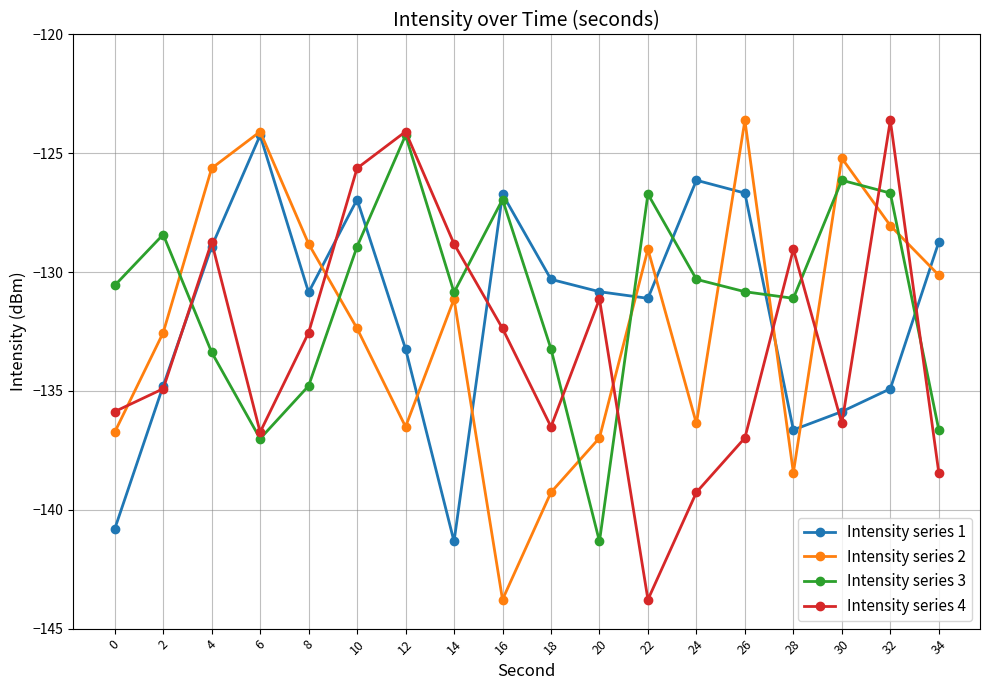

Does the chart have visible grid lines?

Yes